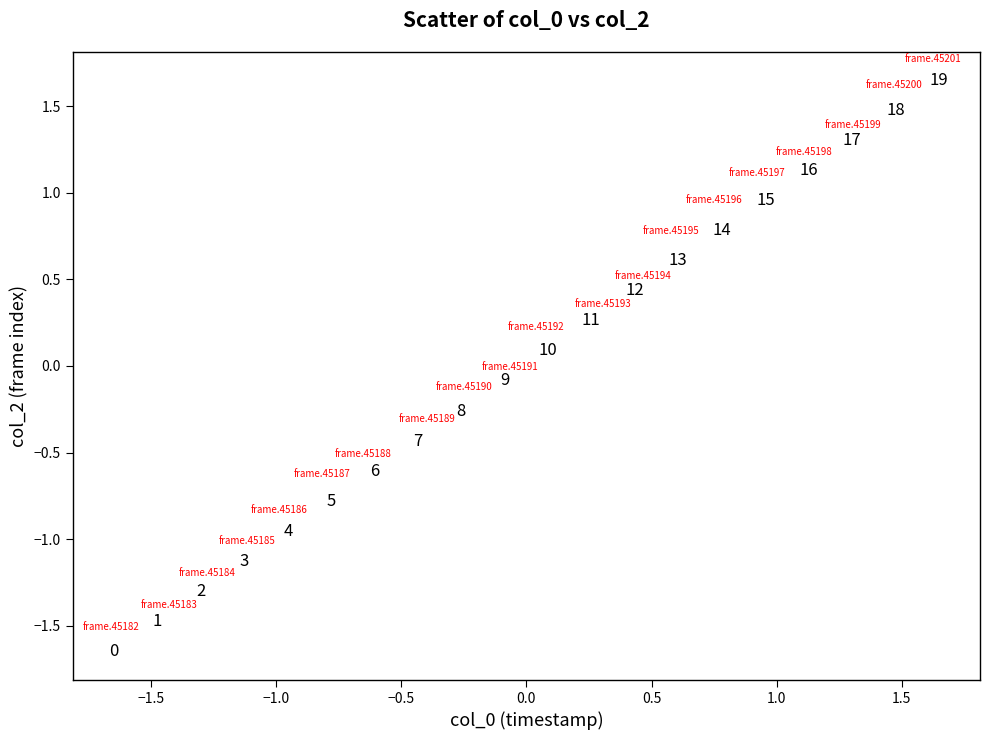

What is the range of Y values (max minus min)?

3.3